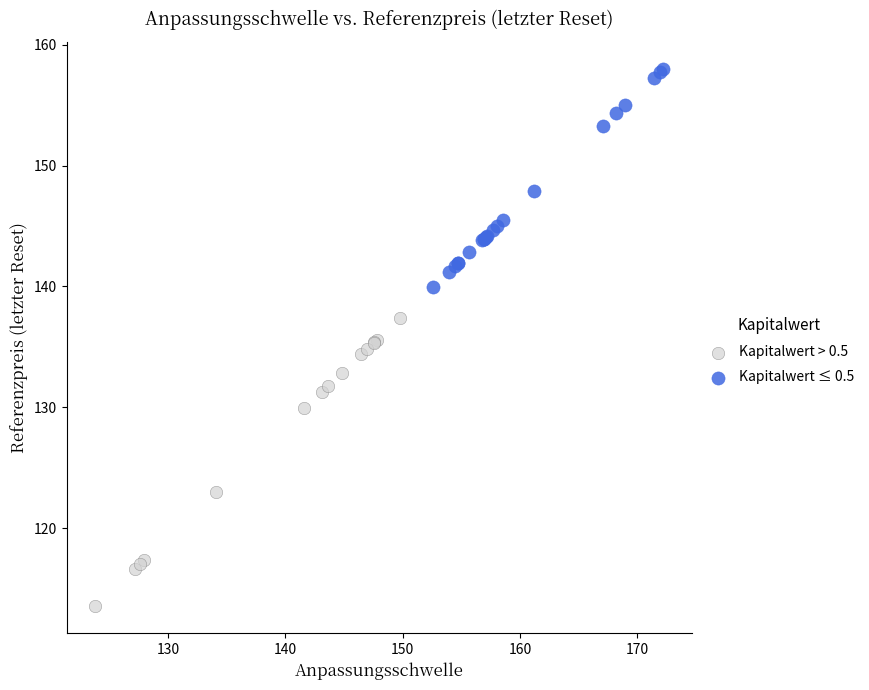

Which series contains the highest Y value?

Kapitalwert ≤ 0.5